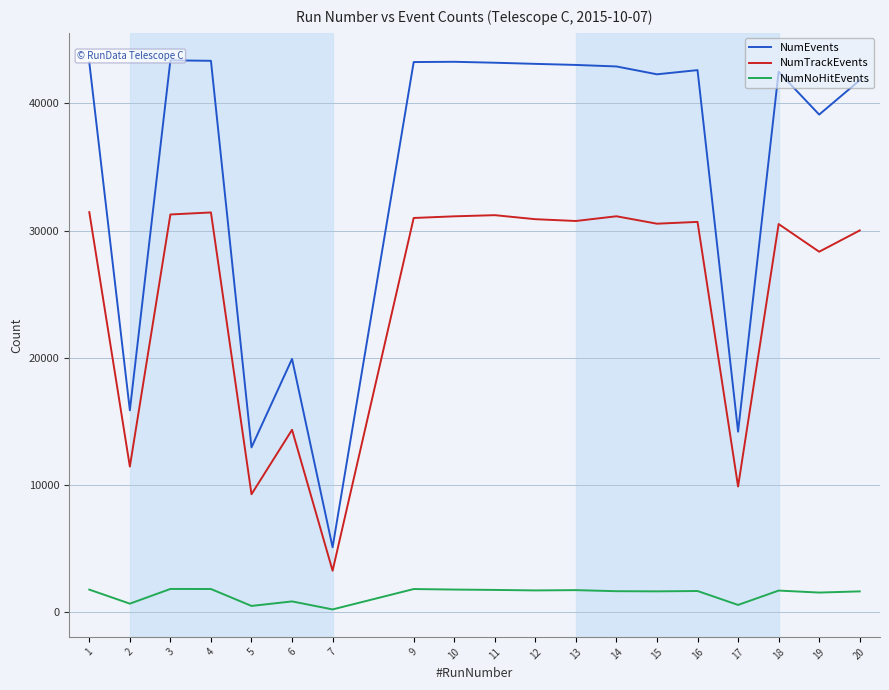

Which label corresponds to the smallest value in the chart?

7